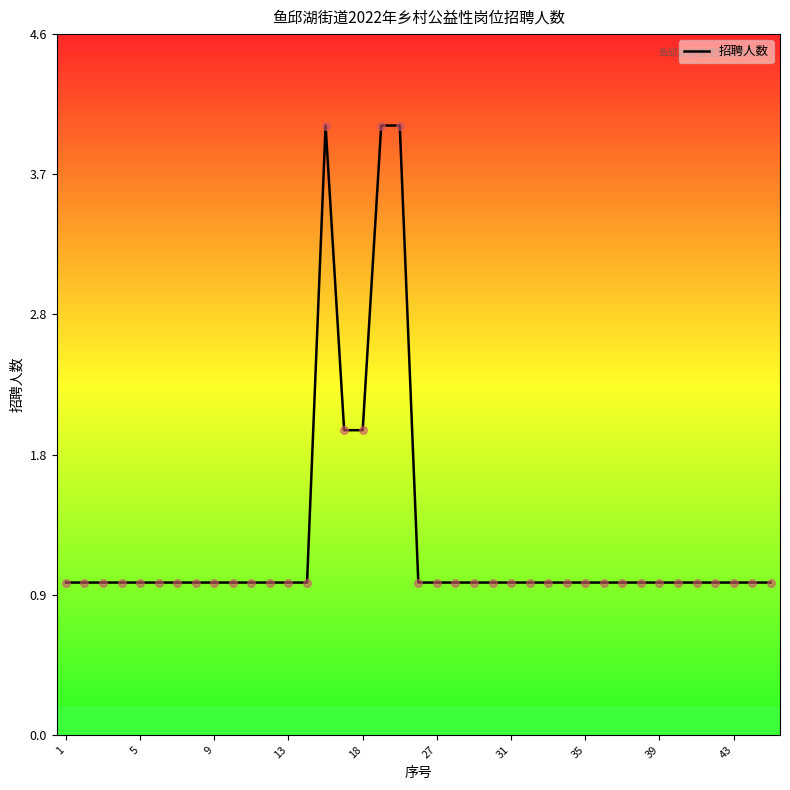

What is the maximum value shown in the chart?

4